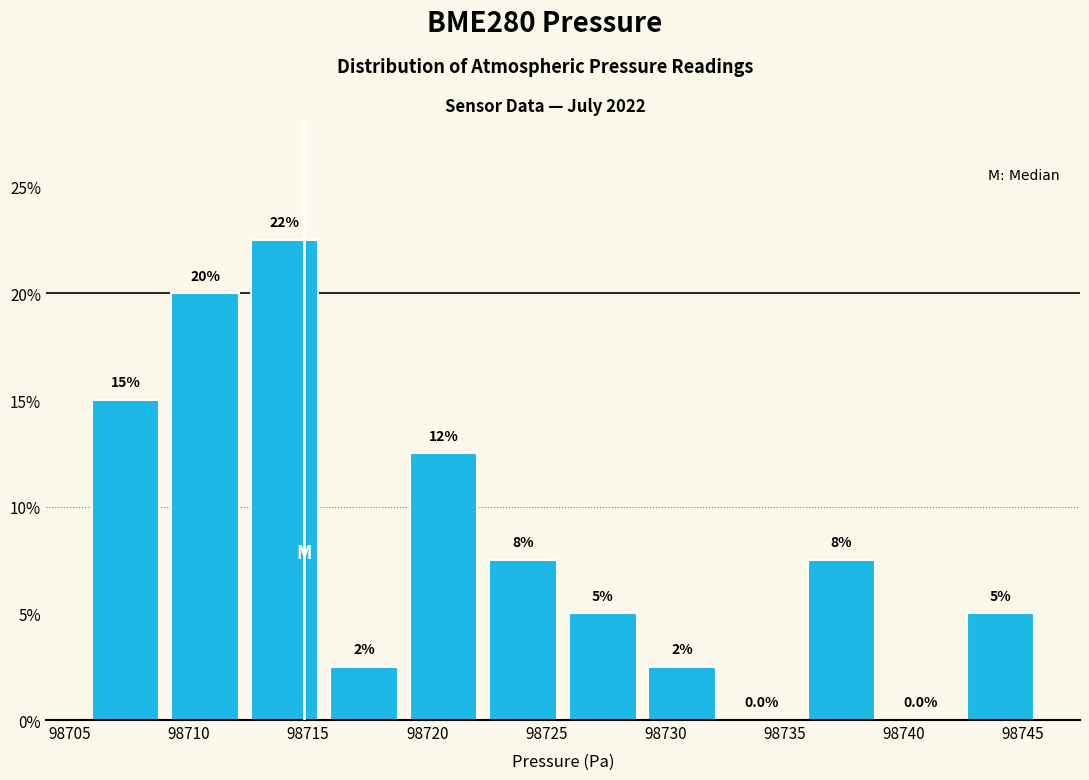

Which range on the x-axis has the tallest bar?

98712.5 to 98715.5